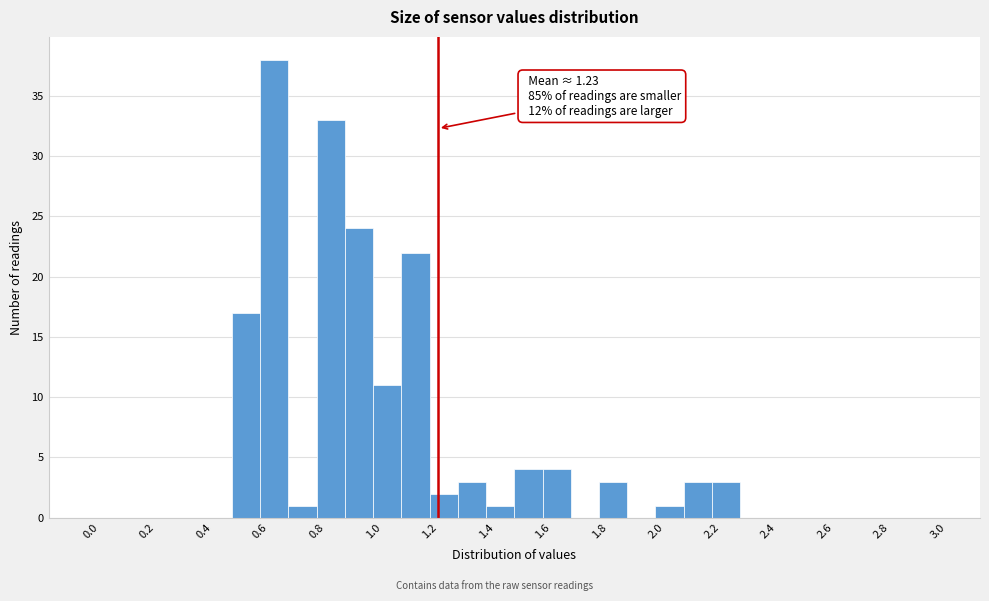

Which range on the x-axis has the tallest bar?

0.6 to 0.7